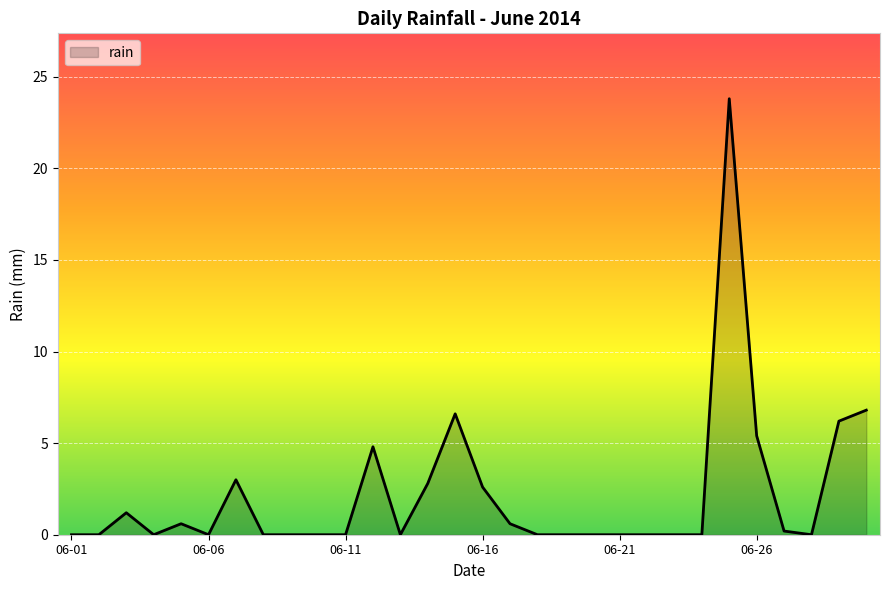

What is the difference between the maximum and minimum values?

23.8